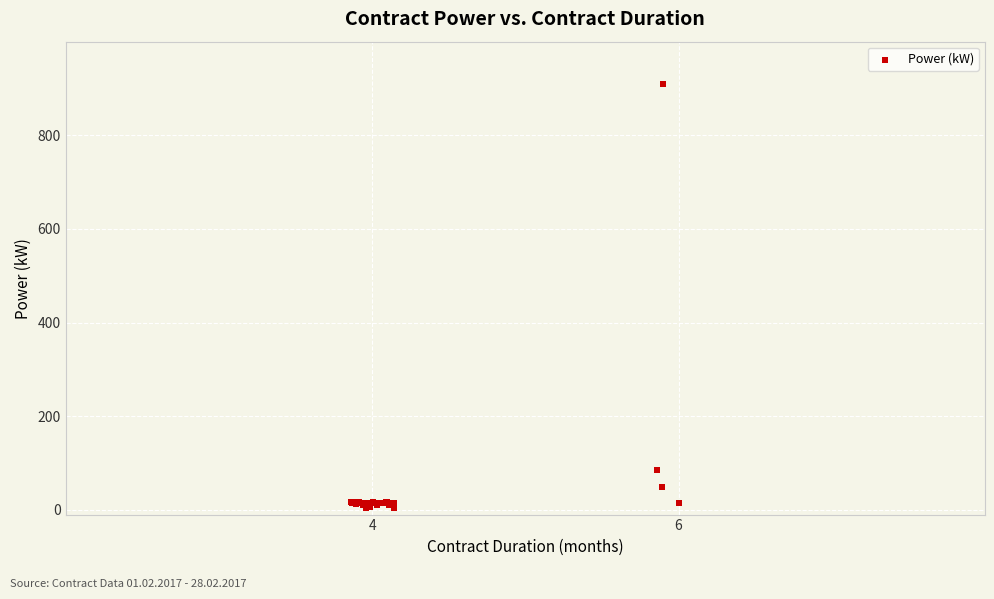

What Y value in the scatter plot is closest to 456?

85.1